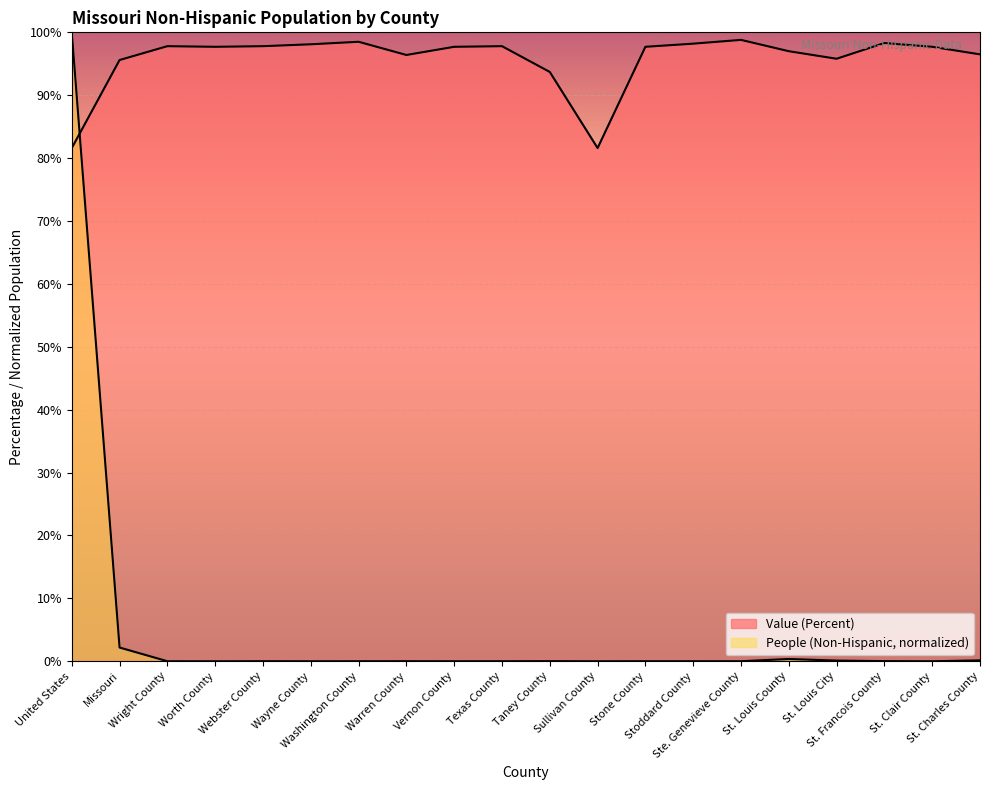

What is the difference between the maximum and second lowest values in the Value (Percent) series?

17.2